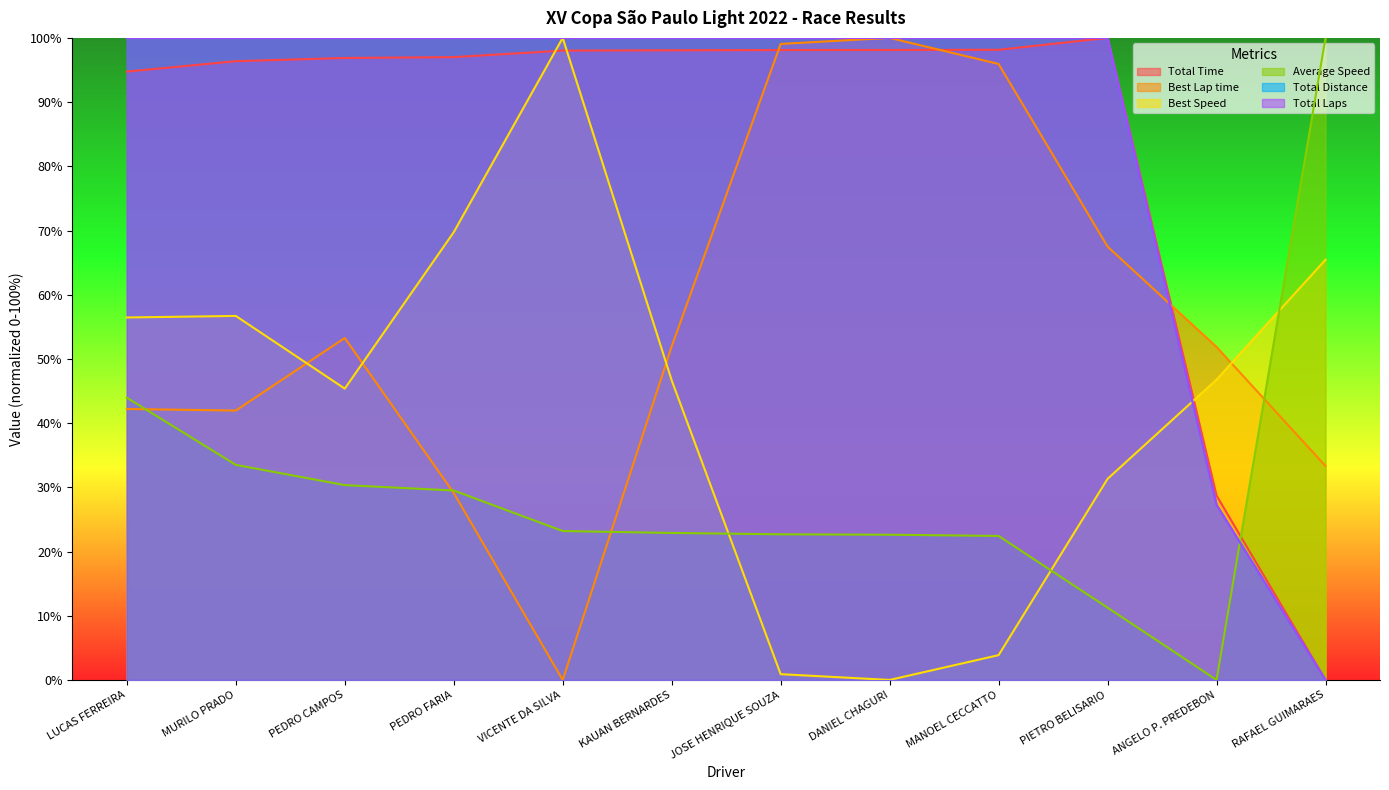

True or false: Total Distance has a value of 100.0 at JOSE HENRIQUE SOUZA.

True